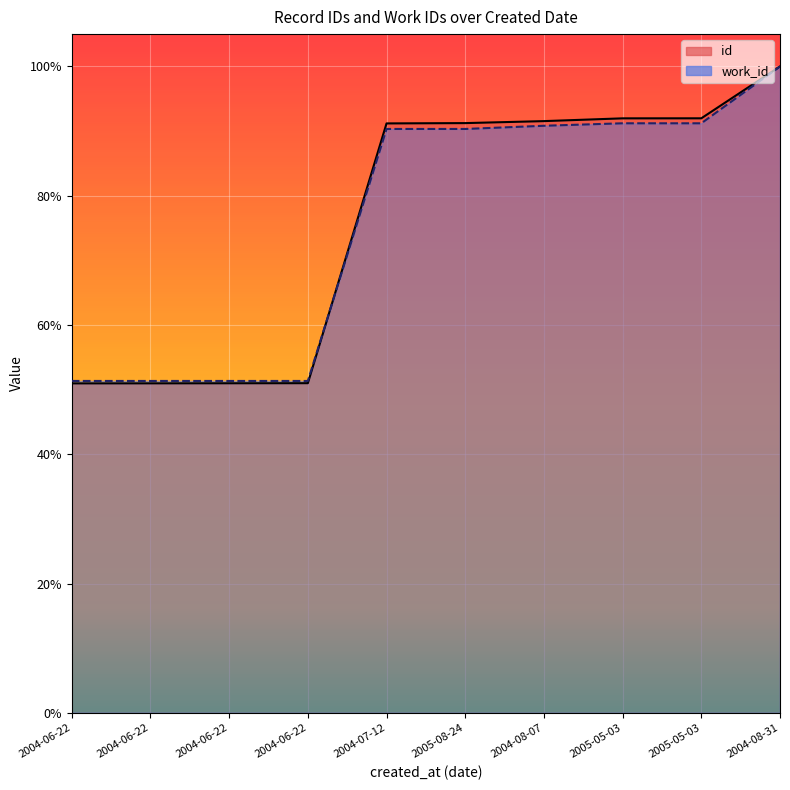

Read the work_id value at 2005-08-24.

0.9